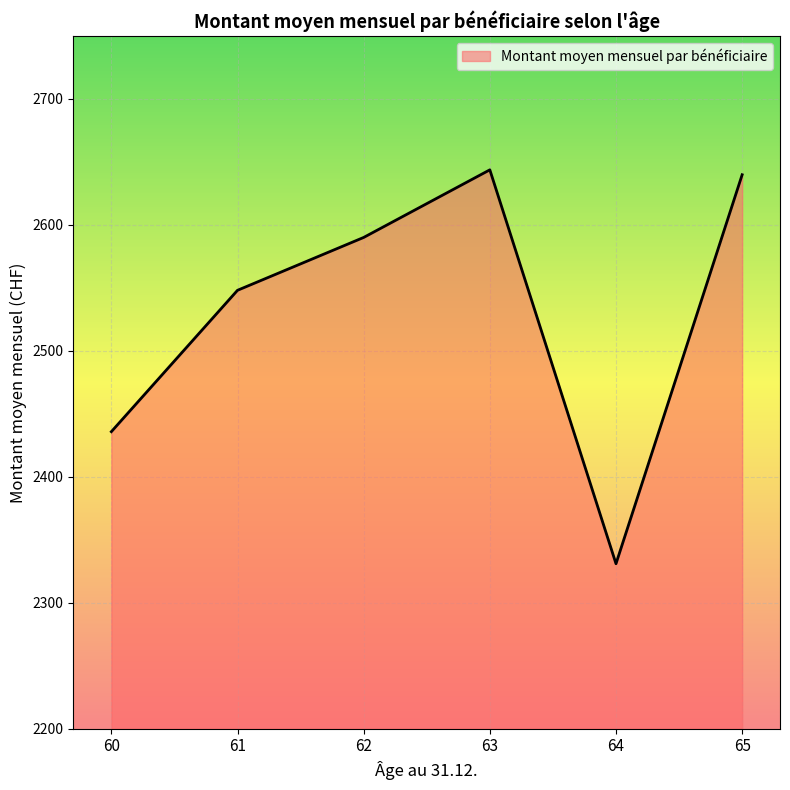

Count the number of data series in this chart.

1